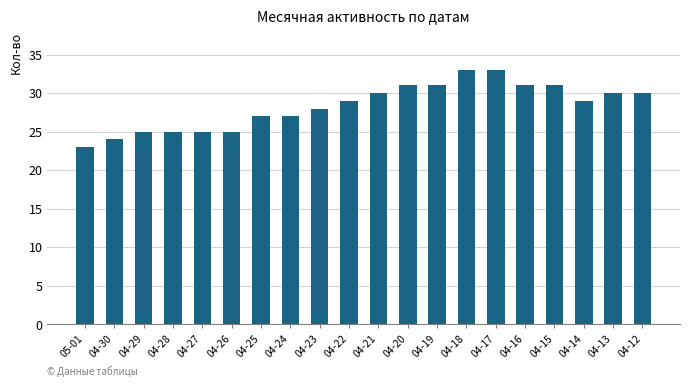

Approximately how many times larger is the value at 04-23 compared to 04-24?

1.0